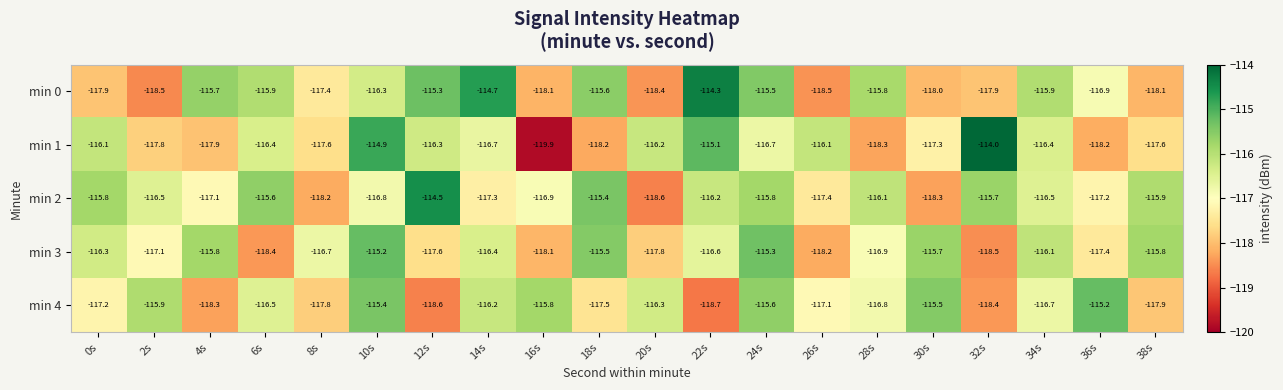

Is it true that min 2 equals -115.6 at 6s?

True